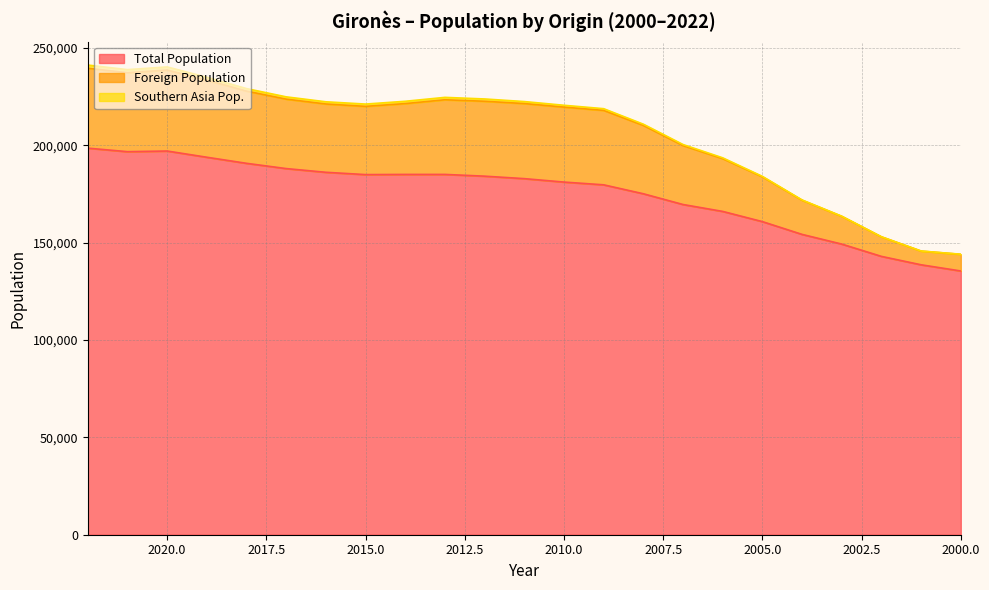

The value of Total Population at 2021 is 330419. True or false?

False